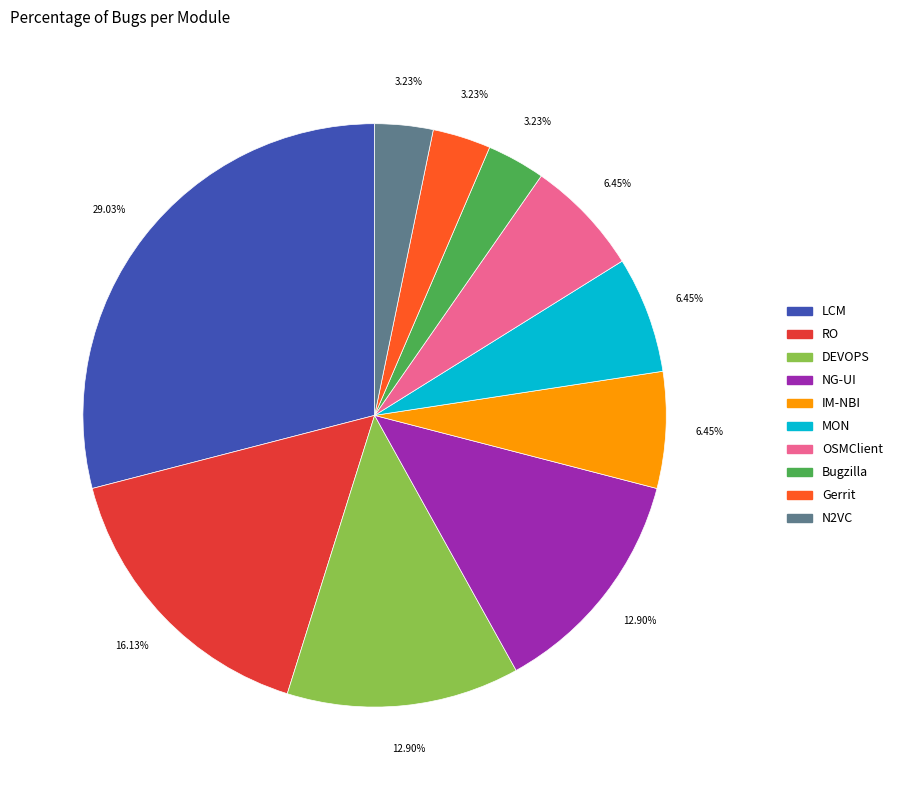

To the nearest percent, what percentage of the pie is MON?

6%